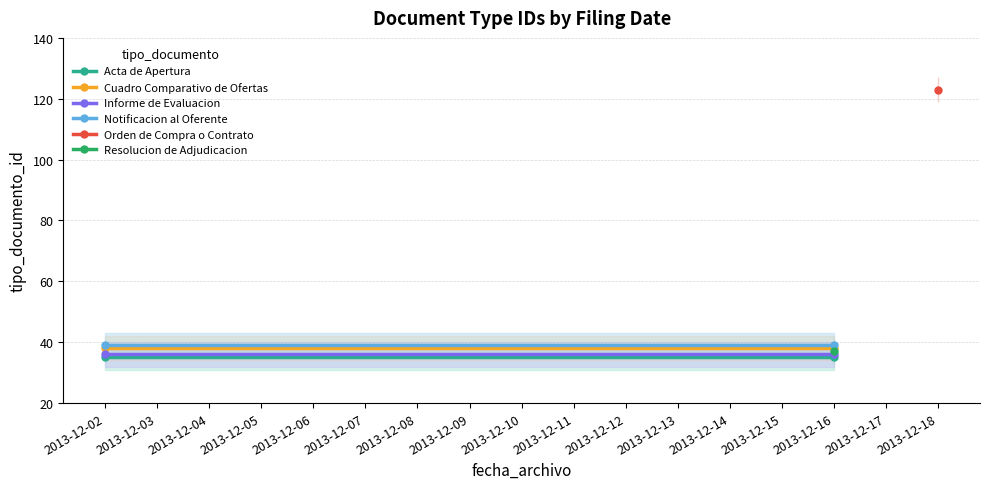

Is it true that Cuadro Comparativo de Ofertas equals 38 at 2013-12-16?

True